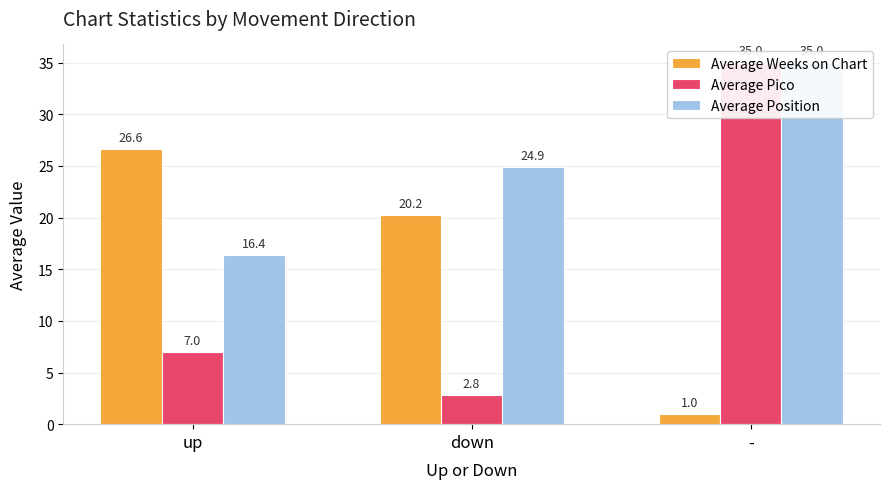

What is the difference between the maximum and minimum values in the Average Pico series?

32.2